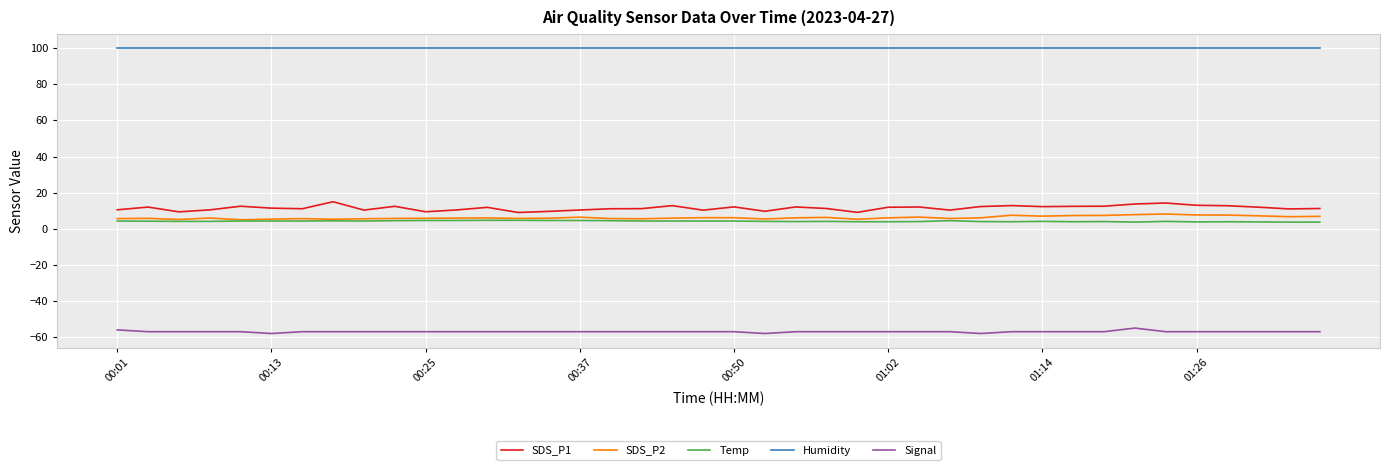

What is the greatest value displayed?

99.9